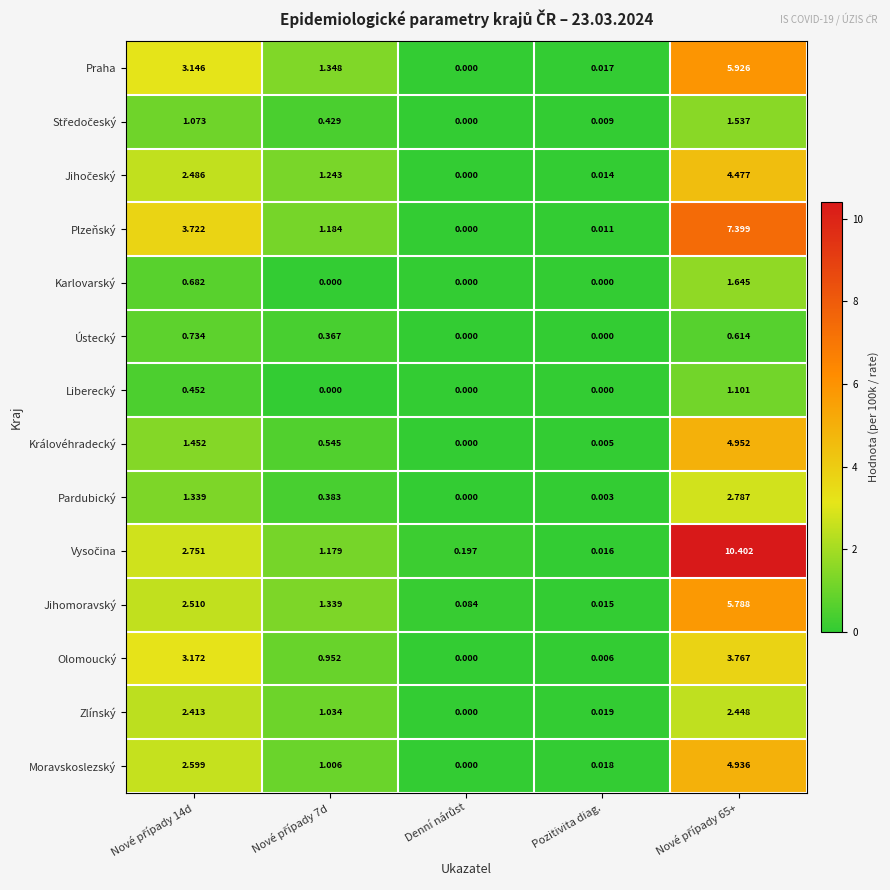

What is the difference between the highest and lowest values at Nové případy 65+?

9.8